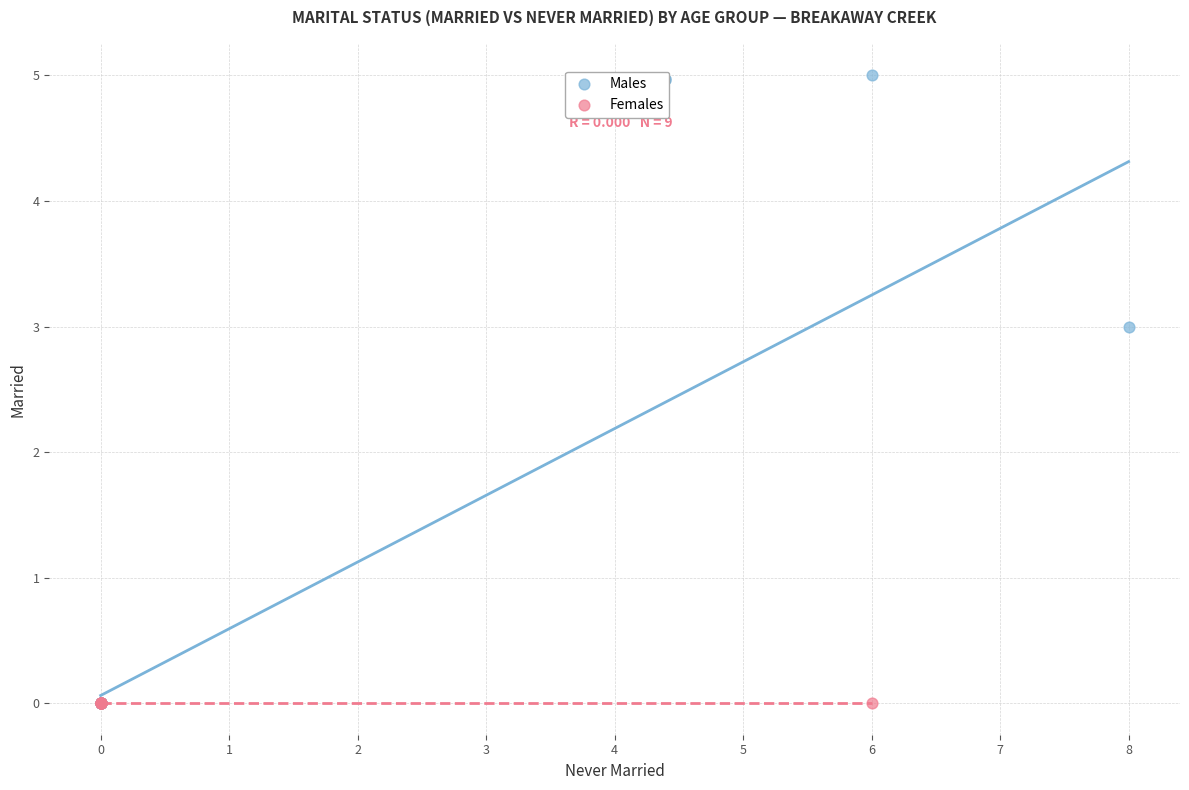

Which series reaches the maximum Y coordinate?

Males